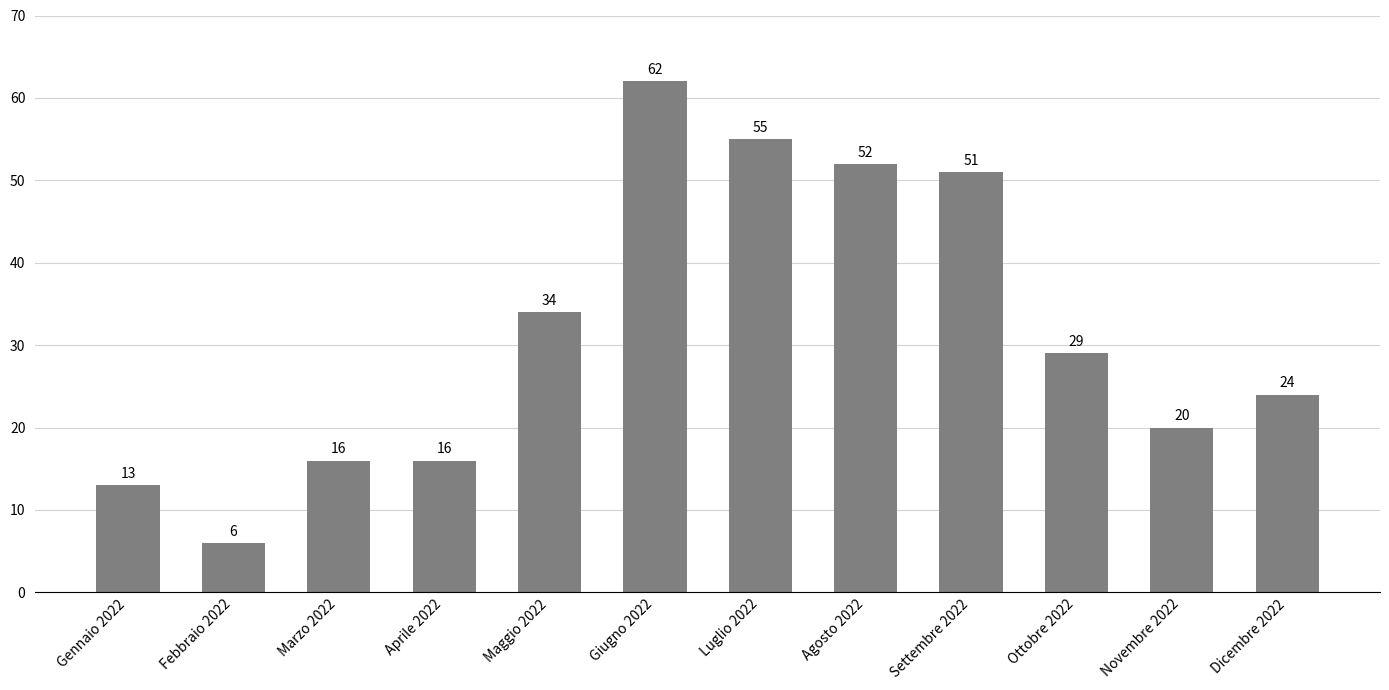

Does the chart contain any negative values?

No